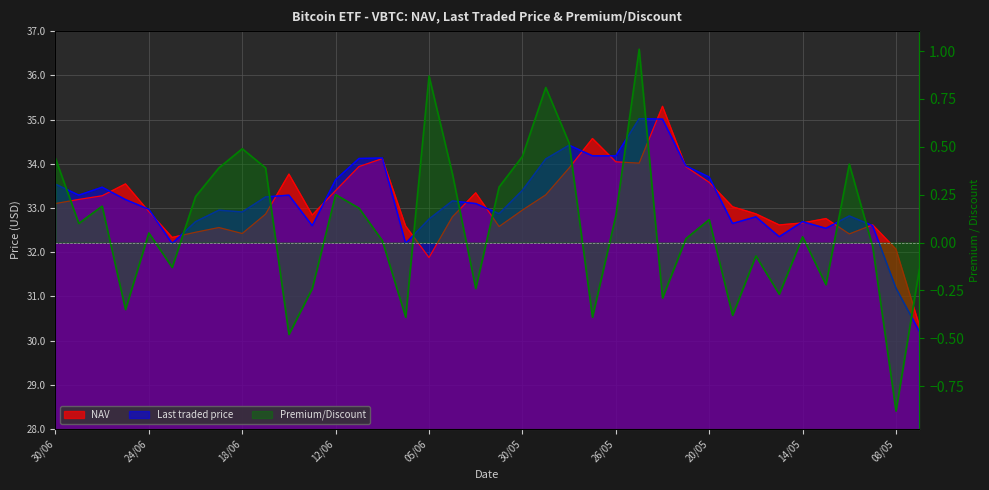

Reading left to right, extract all data points from this chart.

NAV: 30/06=33.1	27/06=33.2	26/06=33.3	25/06=33.5	24/06=32.9	23/06=32.3	20/06=32.5	19/06=32.6	18/06=32.4	17/06=32.9	16/06=33.8	13/06=32.8	12/06=33.4	11/06=33.9	10/06=34.1	06/06=32.6	05/06=31.9	04/06=32.8	03/06=33.3	02/06=32.6	30/05=33.0	29/05=33.3	28/05=33.9	27/05=34.6	26/05=34.0	23/05=34.0	22/05=35.3	21/05=33.9	20/05=33.6	19/05=33.0	16/05=32.9	15/05=32.6	14/05=32.7	13/05=32.8	12/05=32.4	09/05=32.6	08/05=32.1	07/05=30.3
Last traded price: 30/06=33.5	27/06=33.3	26/06=33.5	25/06=33.2	24/06=33.0	23/06=32.2	20/06=32.7	19/06=33.0	18/06=32.9	17/06=33.2	16/06=33.3	13/06=32.6	12/06=33.6	11/06=34.1	10/06=34.1	06/06=32.2	05/06=32.8	04/06=33.2	03/06=33.1	02/06=32.9	30/05=33.4	29/05=34.1	28/05=34.4	27/05=34.2	26/05=34.2	23/05=35.0	22/05=35.0	21/05=34.0	20/05=33.7	19/05=32.6	16/05=32.8	15/05=32.4	14/05=32.7	13/05=32.5	12/05=32.8	09/05=32.6	08/05=31.2	07/05=30.2
Premium/Discount: 30/06=0.4	27/06=0.1	26/06=0.2	25/06=-0.3	24/06=0.1	23/06=-0.1	20/06=0.2	19/06=0.4	18/06=0.5	17/06=0.4	16/06=-0.5	13/06=-0.2	12/06=0.2	11/06=0.2	10/06=0.0	06/06=-0.4	05/06=0.9	04/06=0.4	03/06=-0.2	02/06=0.3	30/05=0.5	29/05=0.8	28/05=0.5	27/05=-0.4	26/05=0.1	23/05=1.0	22/05=-0.3	21/05=0.0	20/05=0.1	19/05=-0.4	16/05=-0.1	15/05=-0.3	14/05=0.0	13/05=-0.2	12/05=0.4	09/05=-0.0	08/05=-0.9	07/05=-0.1